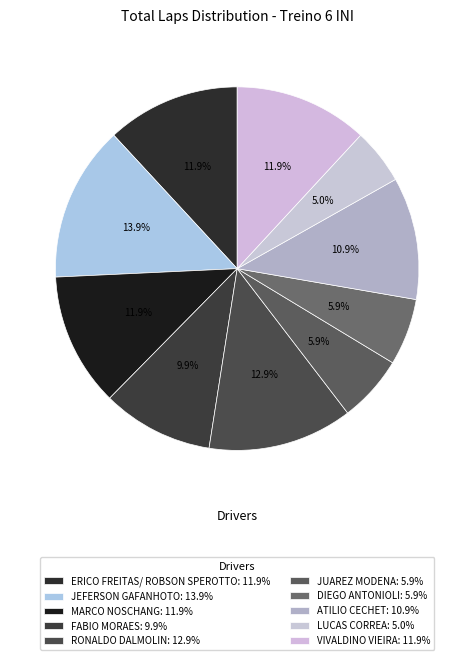

How many slices are in this pie chart?

10